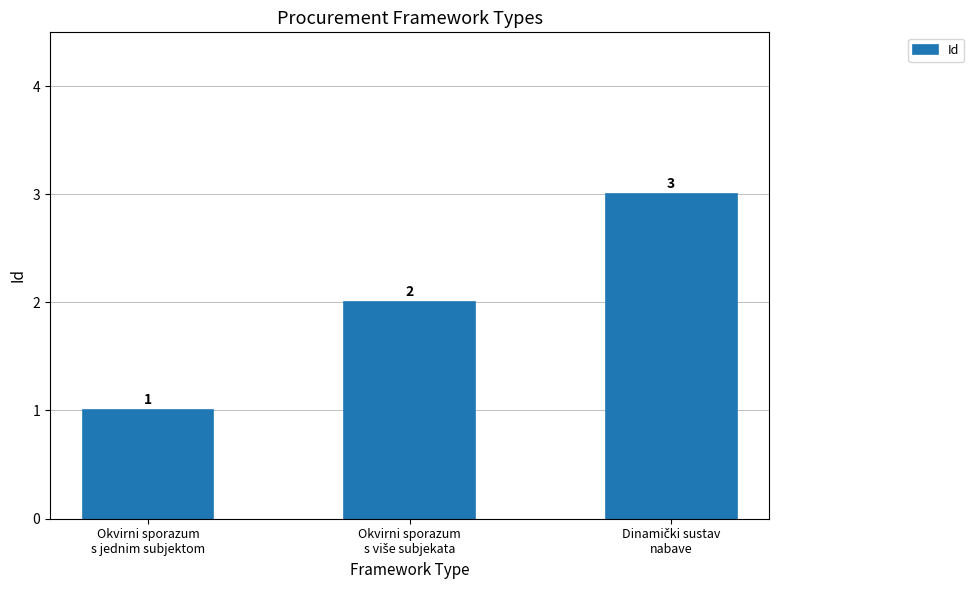

Reading left to right, extract all data points from this chart.

1	2	3